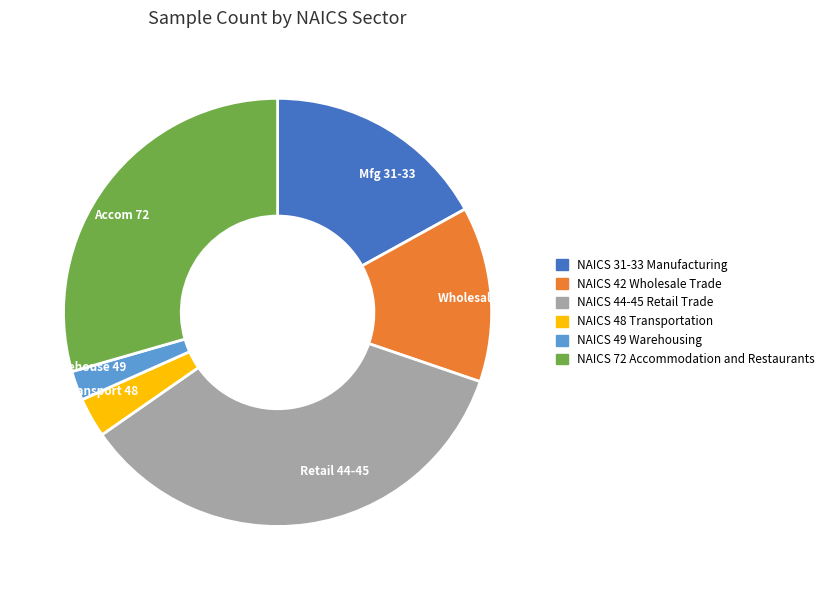

Rank the categories by value from lowest to highest.

Warehouse 49, Transport 48, Wholesale 42, Mfg 31-33, Accom 72, Retail 44-45